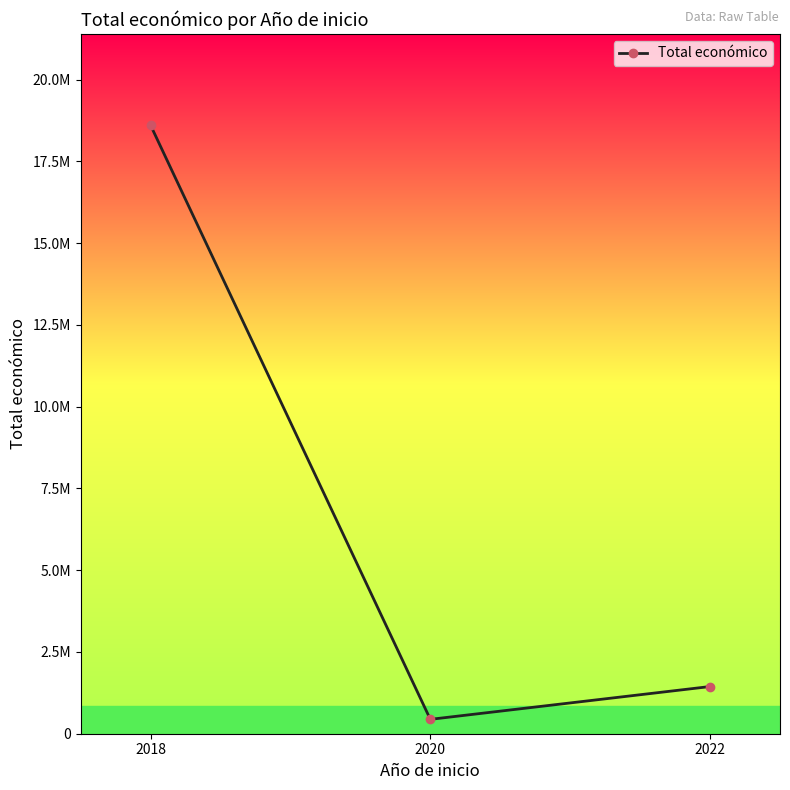

Does the chart have visible grid lines?

No